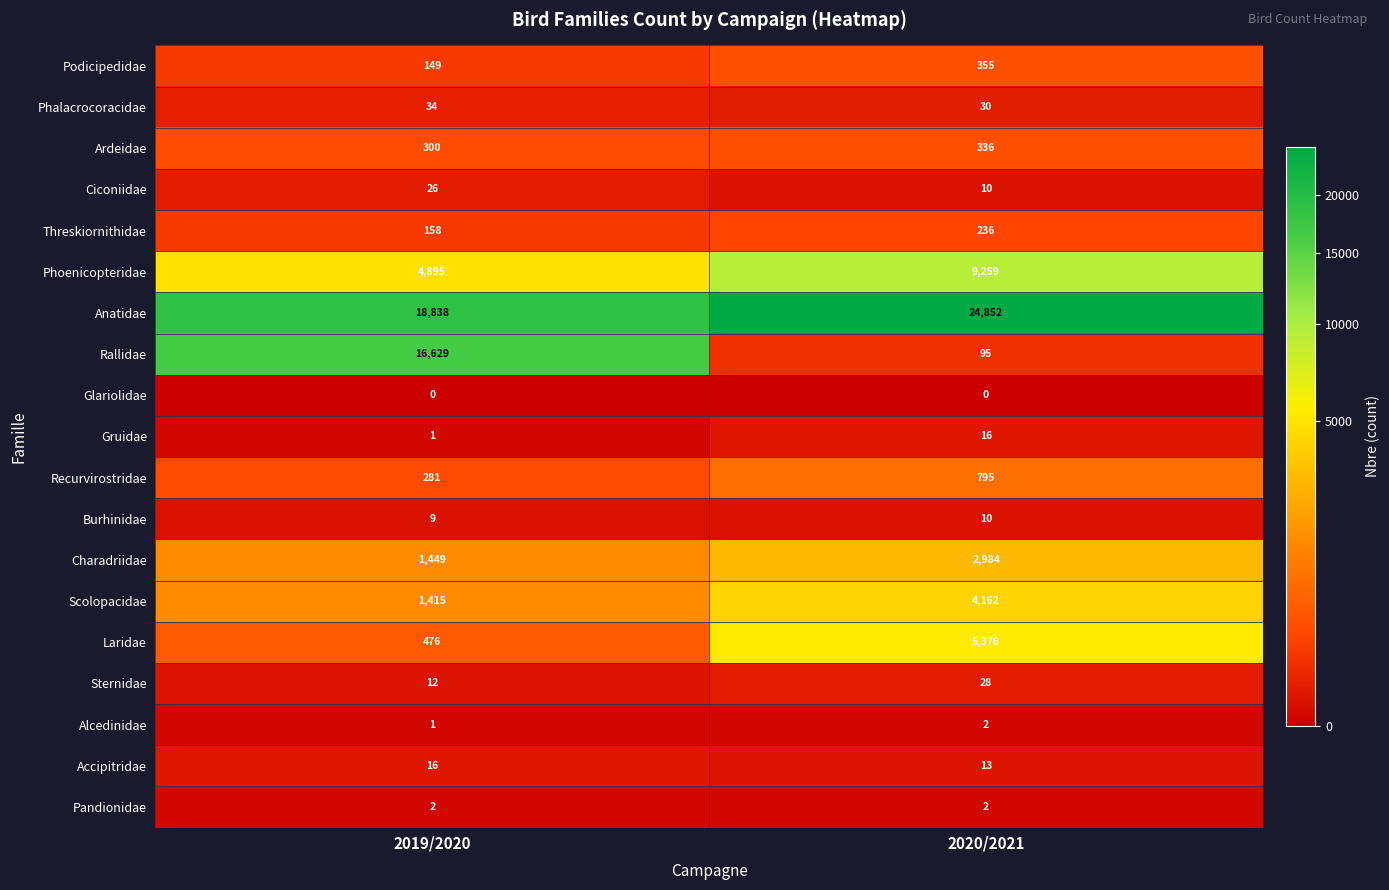

The value of Ciconiidae at 2020/2021 is 3. True or false?

False